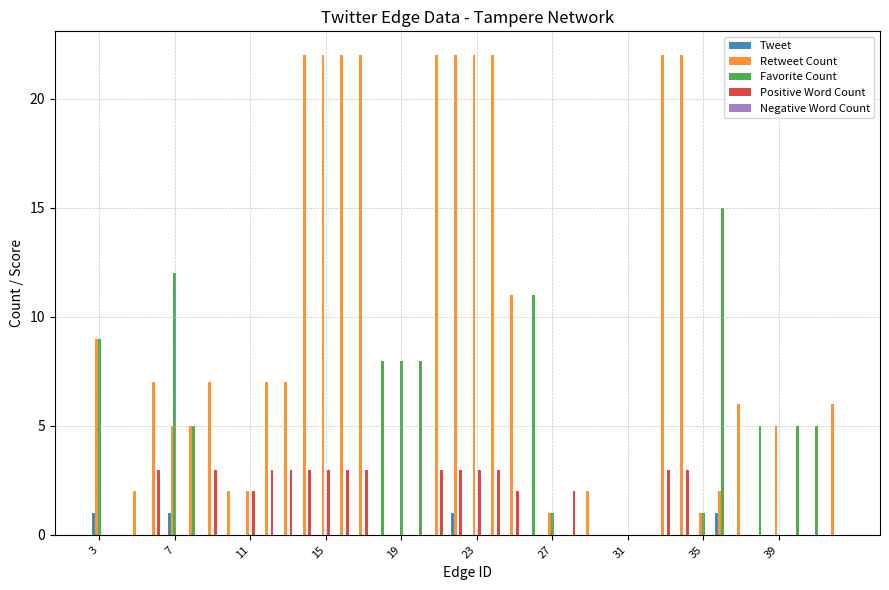

Which series has the largest total across all categories?

Retweet Count